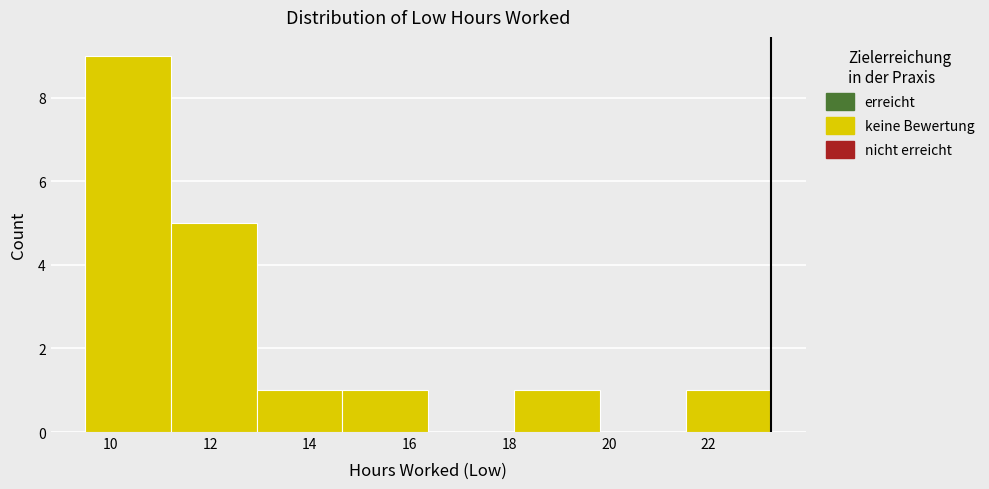

Reading left to right, list every bar in this chart as the range it spans on the x-axis followed by its height. Neither the bar edges nor the heights are printed on the chart, so give them approximately, as read against the axes.

9.4 to 11.2: 9
11.2 to 13.0: 5
13.0 to 14.6: 1
14.6 to 16.4: 1
16.4 to 18.0: 0
18.0 to 19.8: 1
19.8 to 21.6: 0
21.6 to 23.2: 1